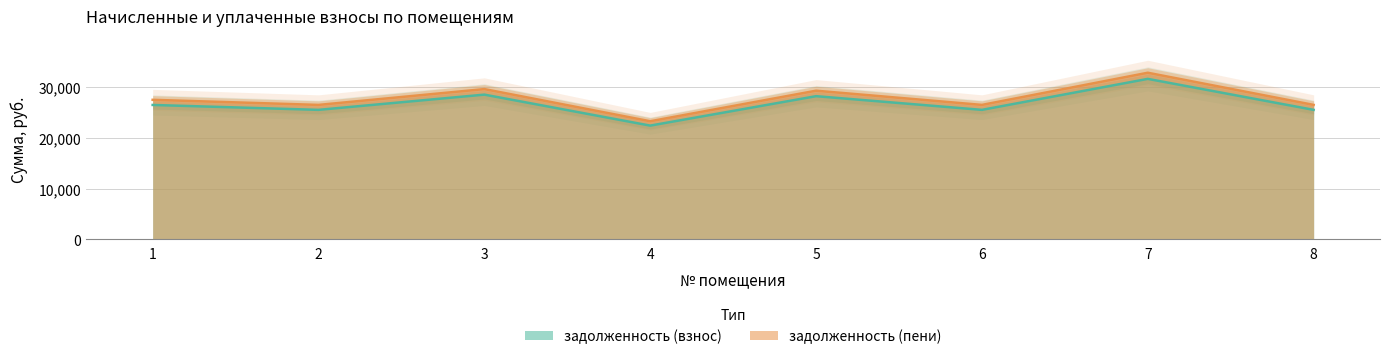

What is the maximum value shown in the chart?

32874.6